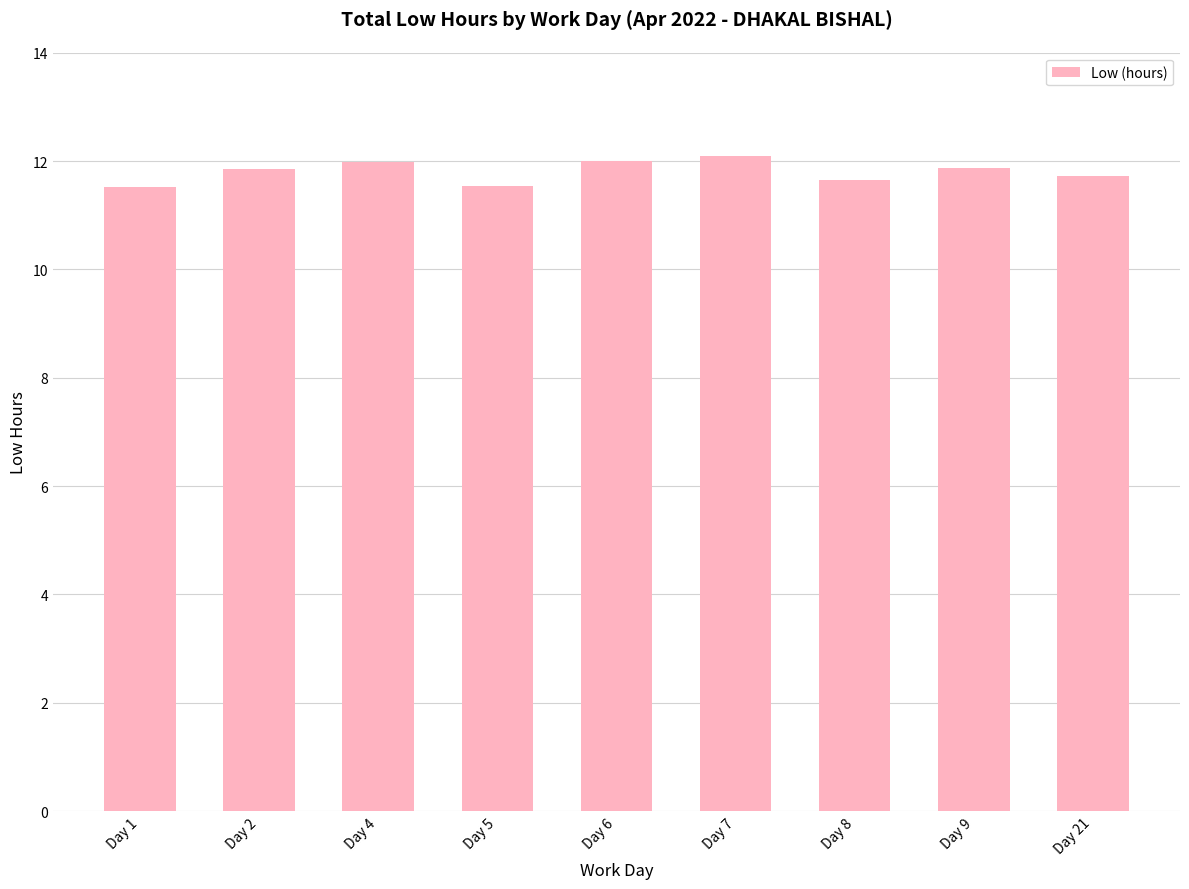

What is the average value?

11.8